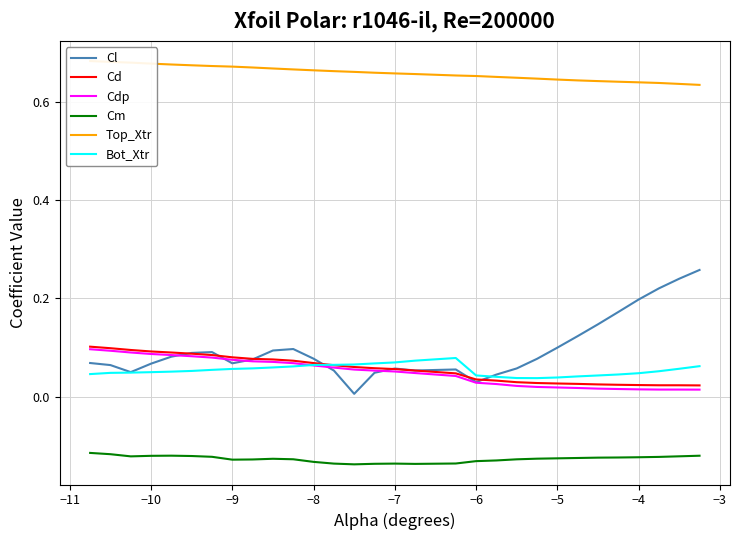

True or false: Cl and Cm intersect in this chart.

False